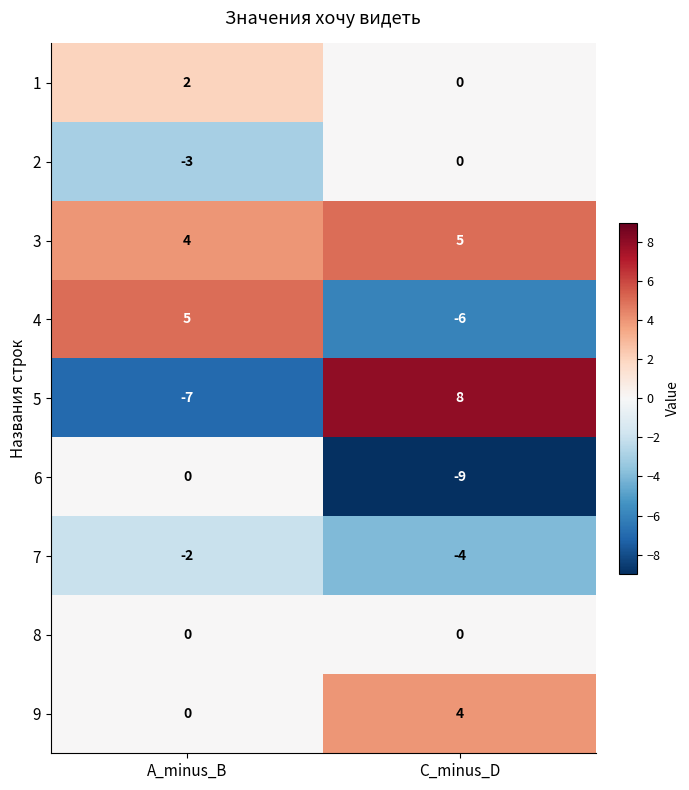

What is the total value across all series at A_minus_B?

-1